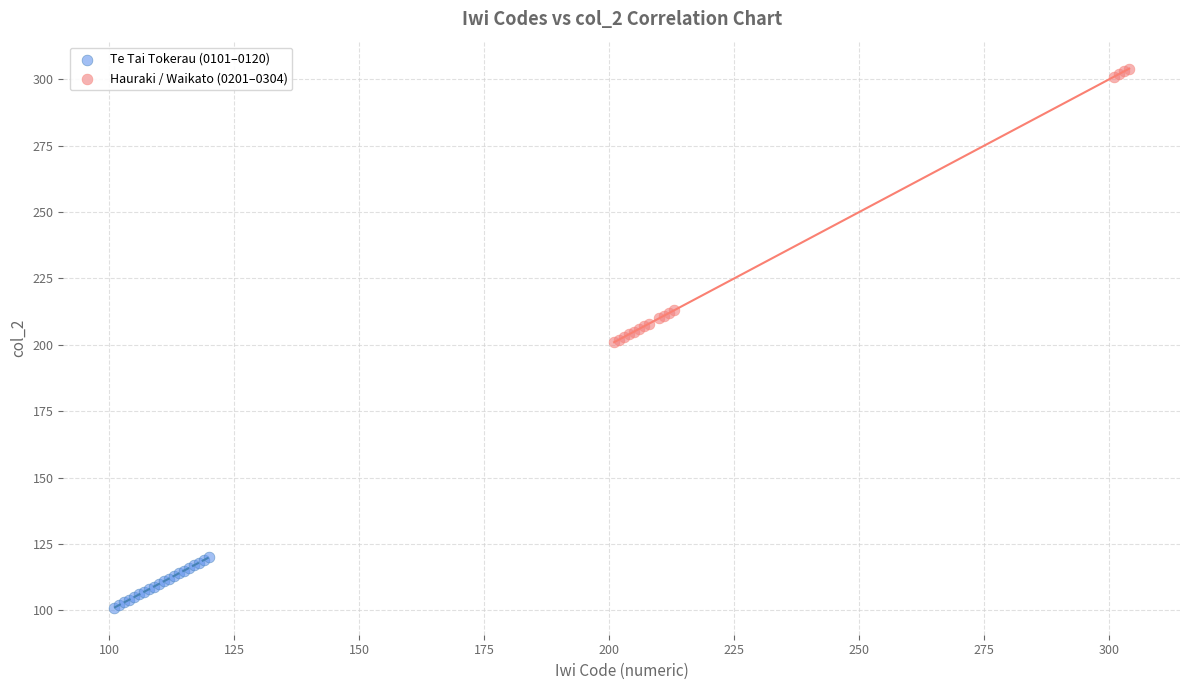

What are all the series names shown in the legend?

Te Tai Tokerau (0101–0120), Hauraki / Waikato (0201–0304)